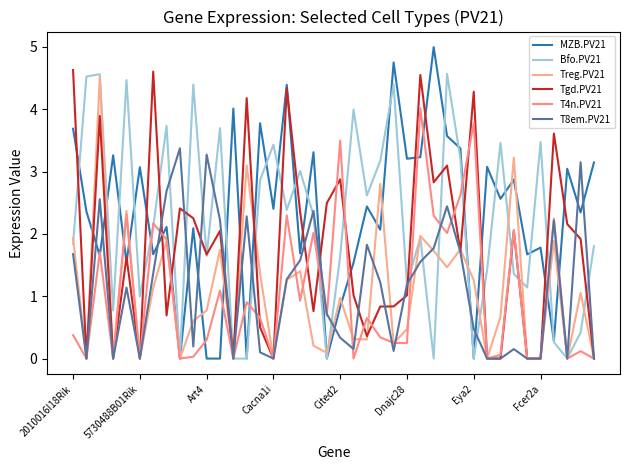

What is the average value of the Bfo.PV21 series?

2.2